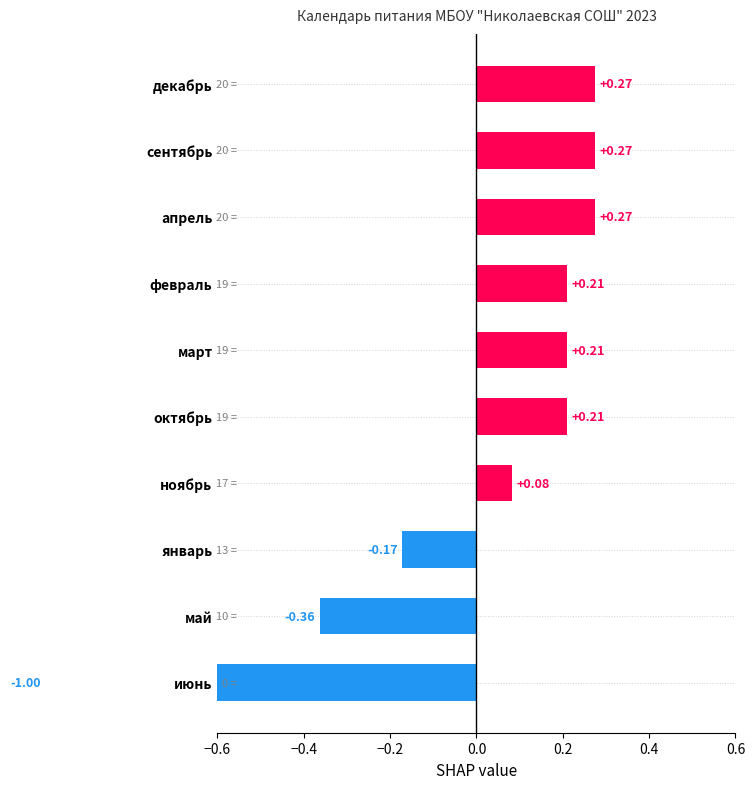

How many bars are there in total?

10